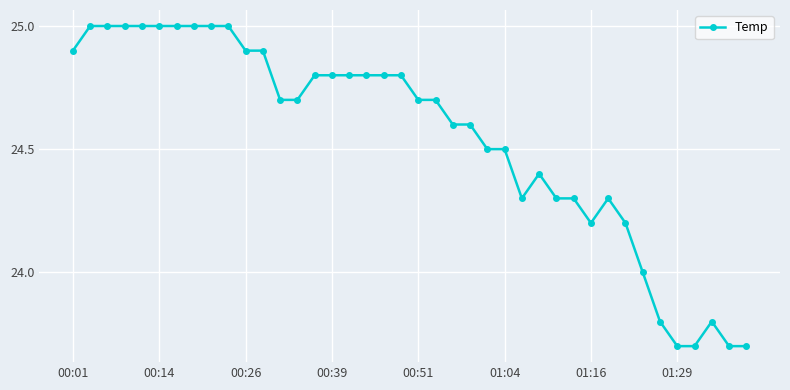

Is this an area chart (filled region under the line)?

No